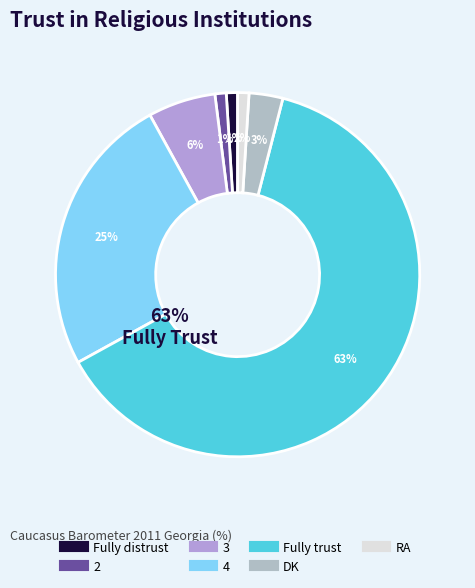

What is the majority slice?

Fully trust